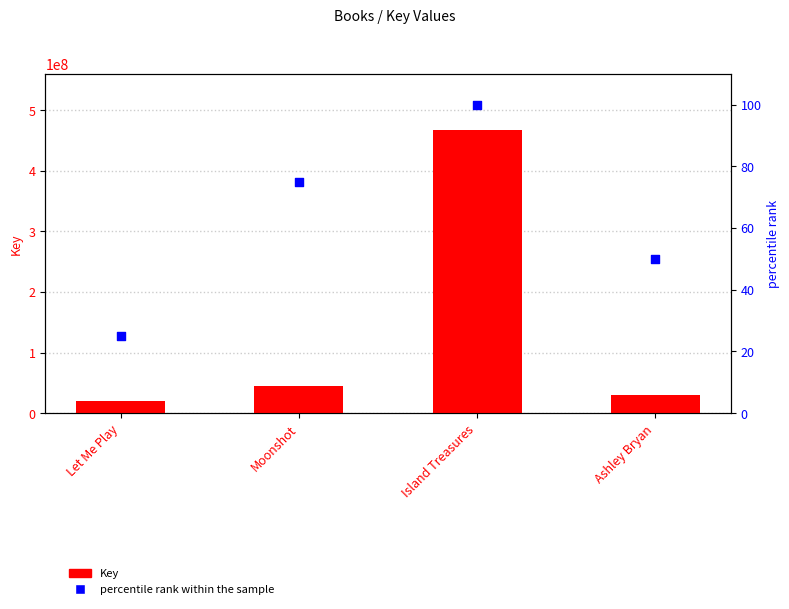

Which series has the largest Y range (max minus min)?

Key